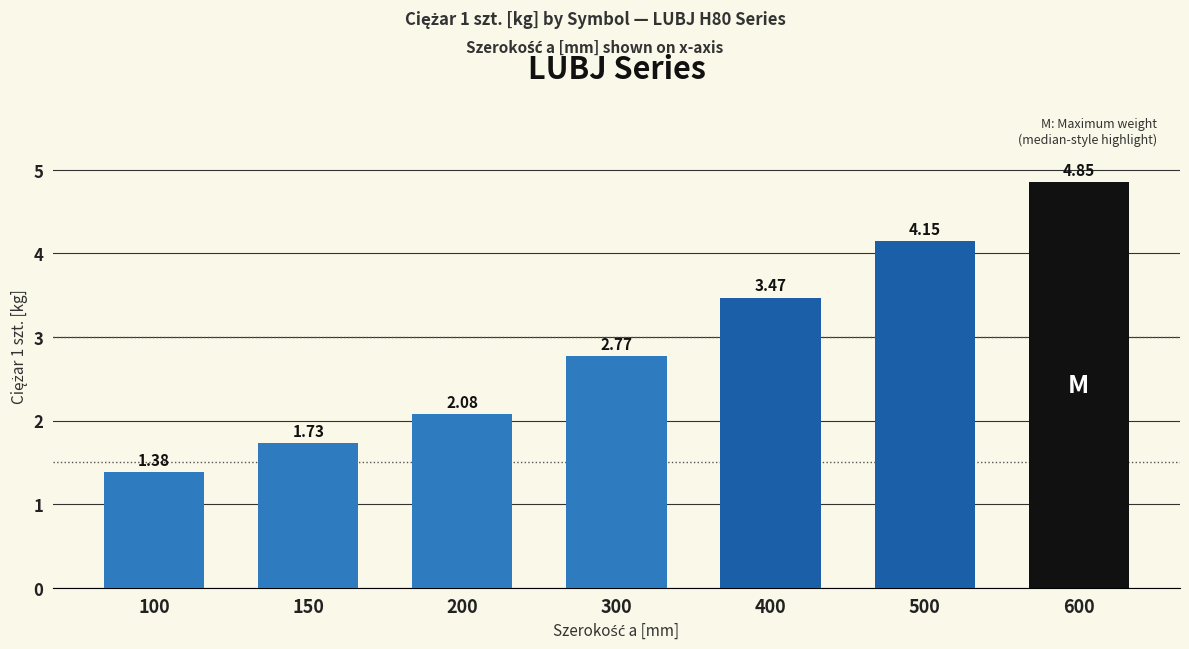

The value at 150 is 1.1. True or false?

False